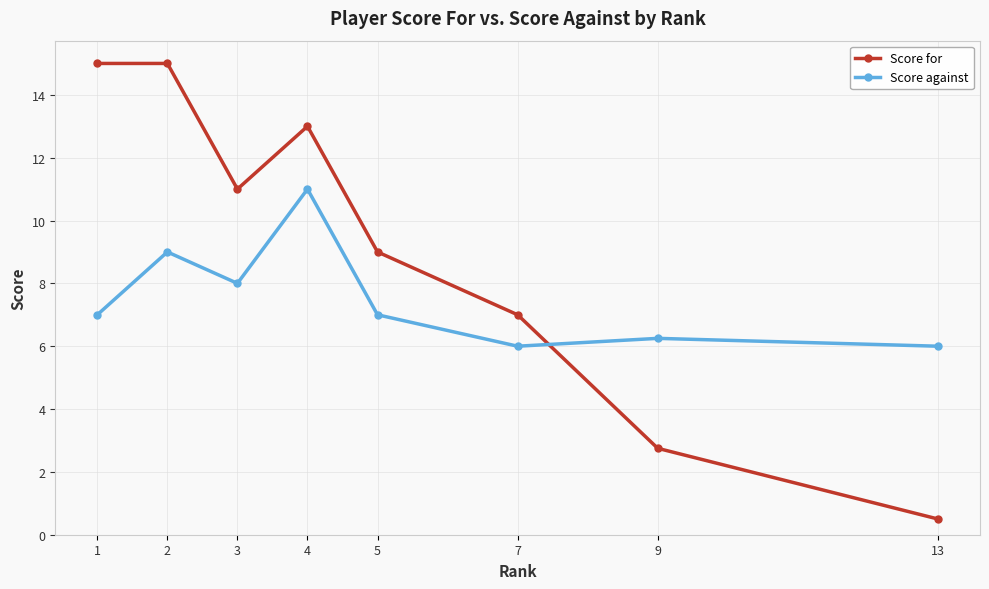

True or false: Score for has a value of 15.0 at 2.

True